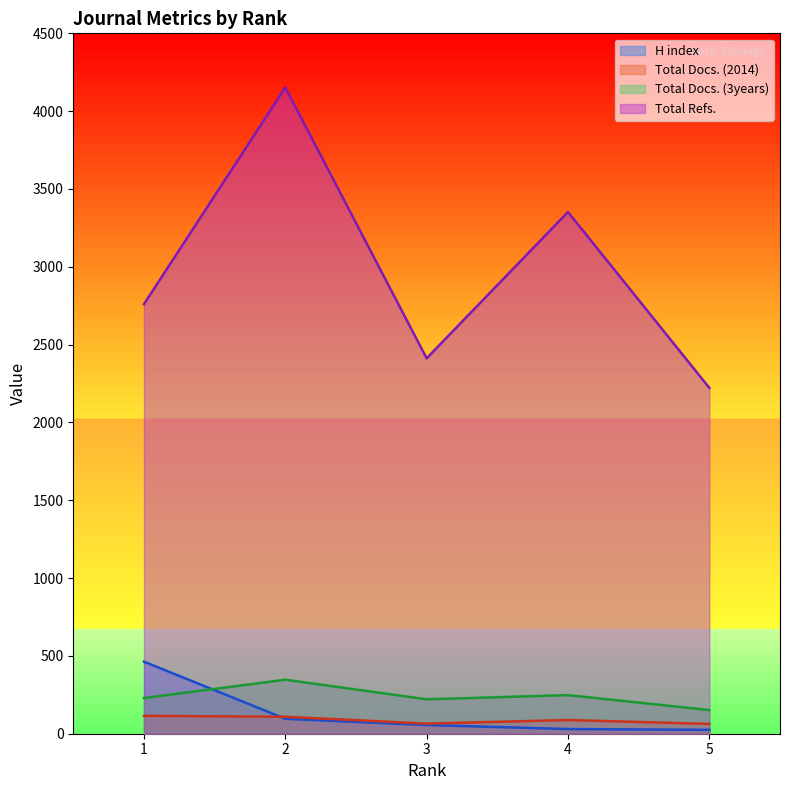

What is the value of the Total Docs. (3years) point at the 4th from the left?

248